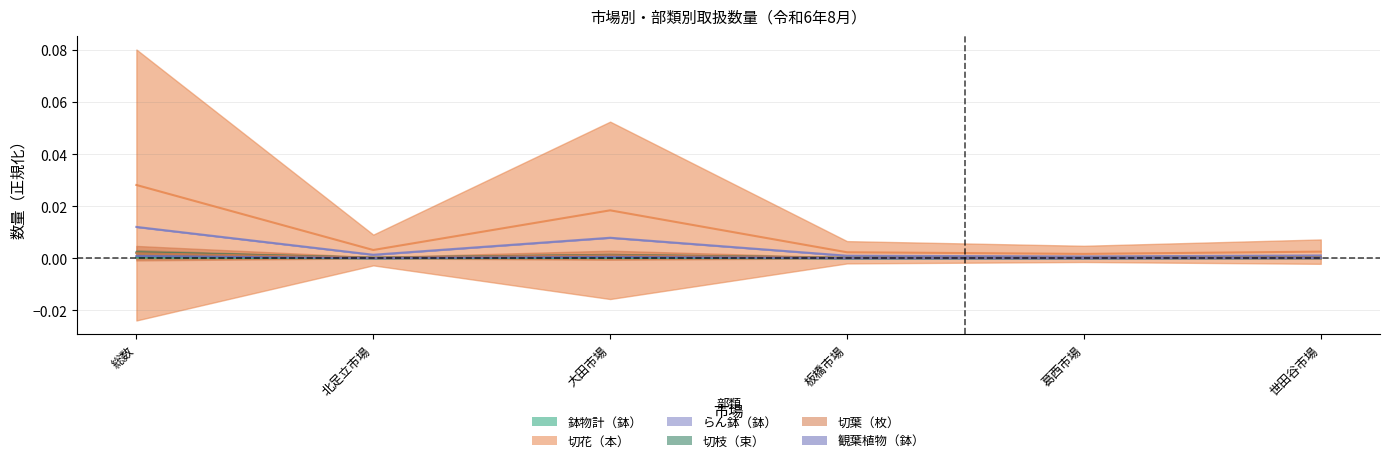

True or false: 切葉（枚） has more than 2 interior local peaks.

False